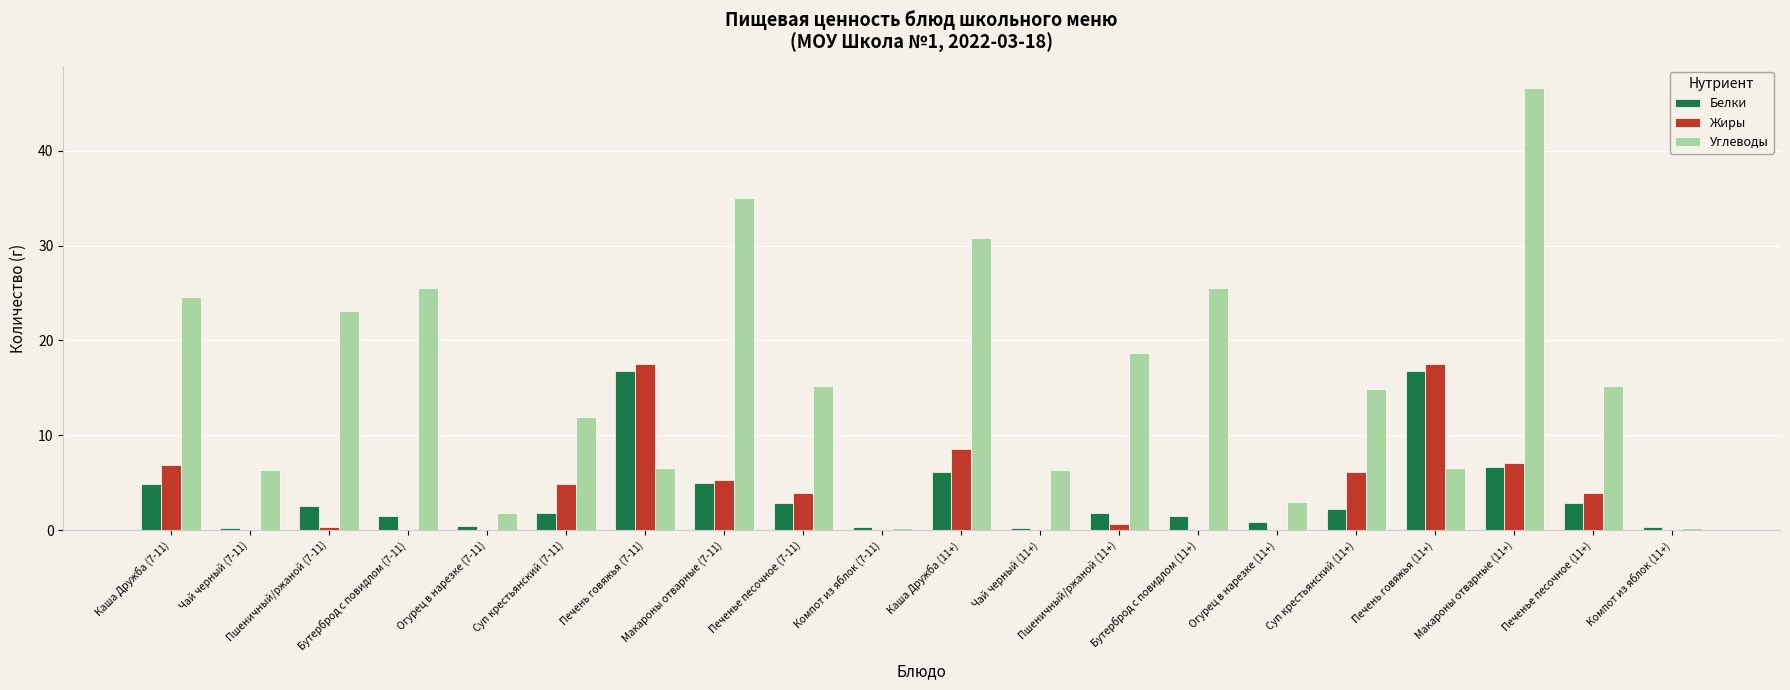

What is the highest value of the Белки series?

16.8